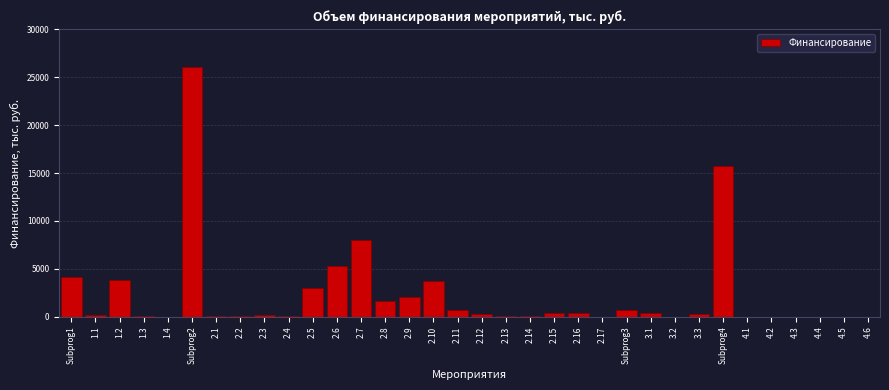

What is the greatest value displayed?

26102.5